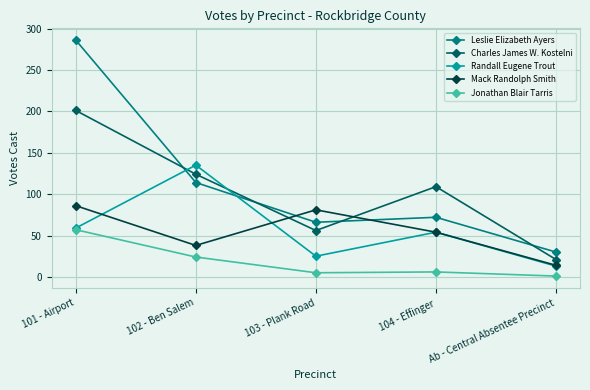

In Randall Eugene Trout, how many points are higher than both neighbors (excluding endpoints)?

2